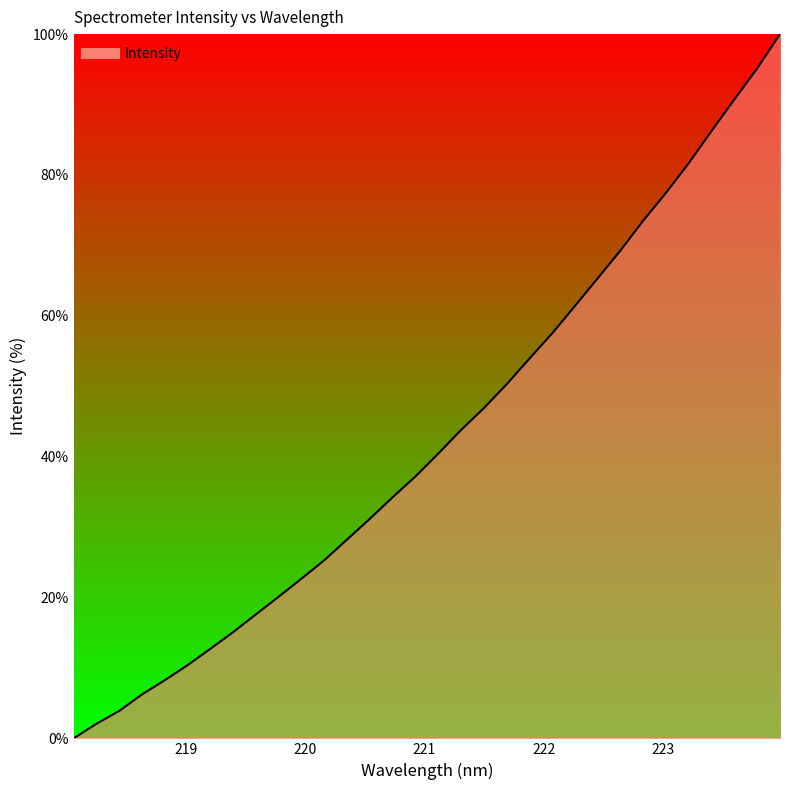

Does the chart have visible grid lines?

No